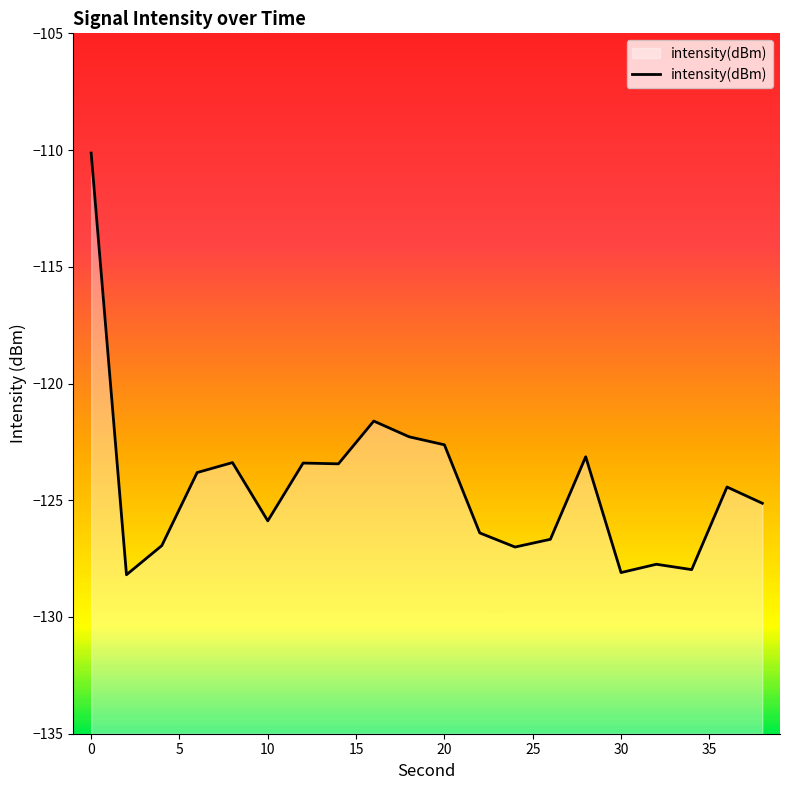

How many points are higher than both their immediate neighbors (excluding endpoints)?

6